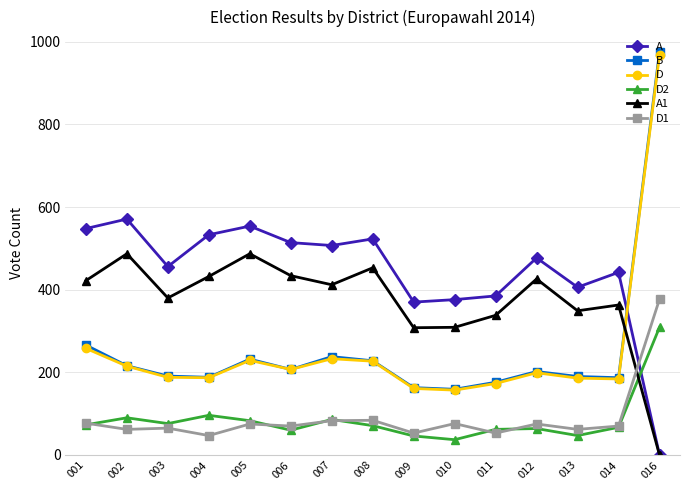

Which series has the largest total across all categories?

A